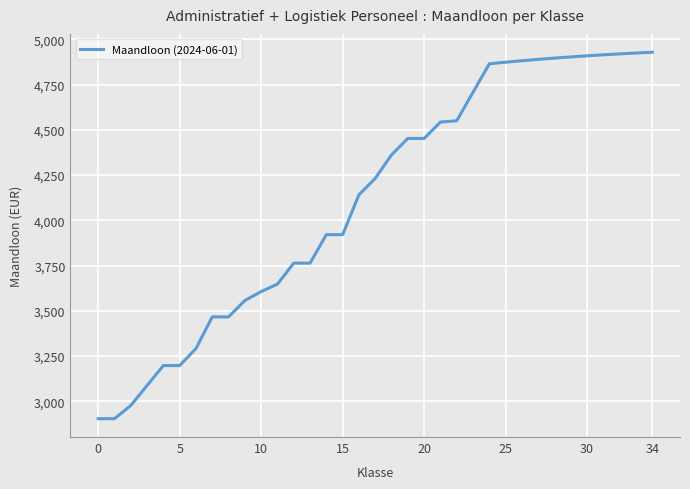

What is the smallest value displayed?

2903.5